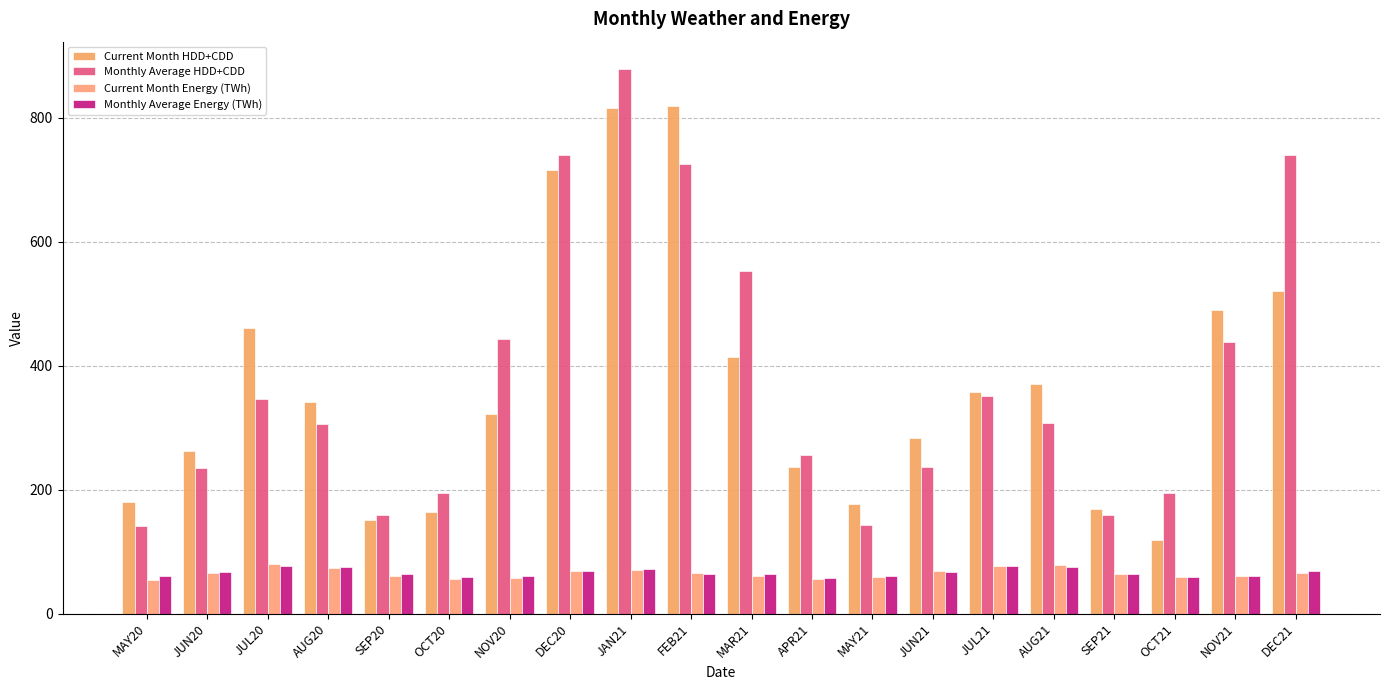

What is the difference between the maximum and second lowest values in the Monthly Average HDD+CDD series?

736.7